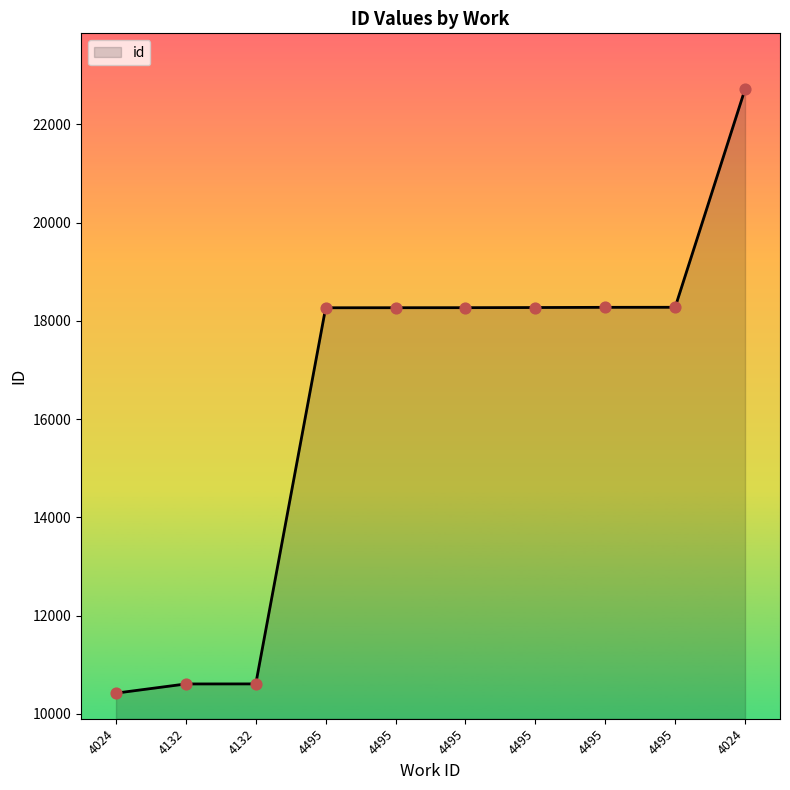

What is the change in value from 4495 to 4495?

+9